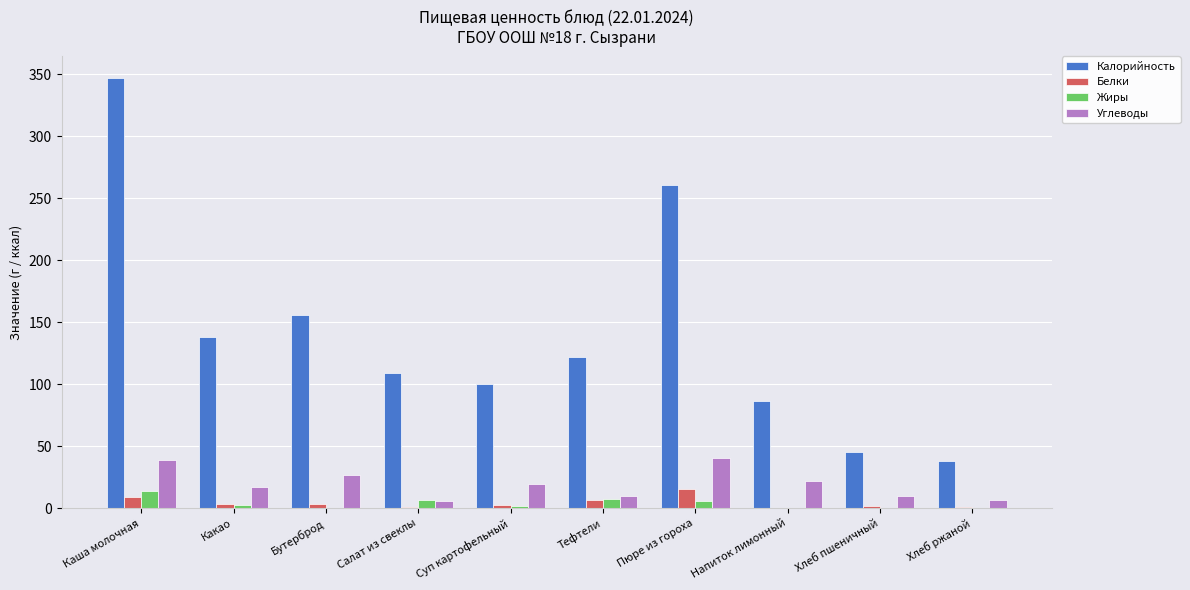

Where does the Жиры series first go above 2?

Каша молочная